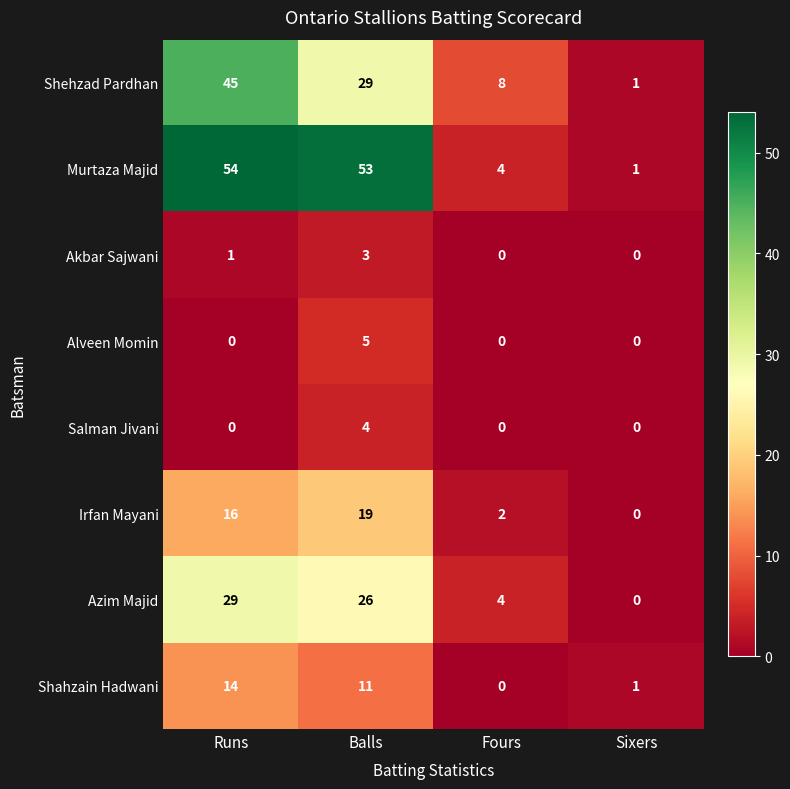

Which category has the highest value across all series?

Runs